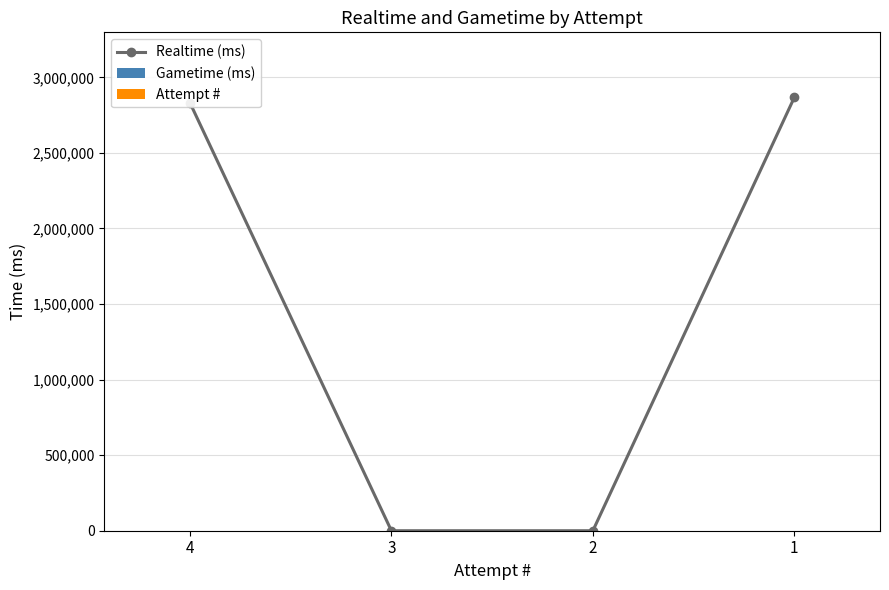

What are all the series names shown in the legend?

Realtime (ms), Gametime (ms), Attempt #